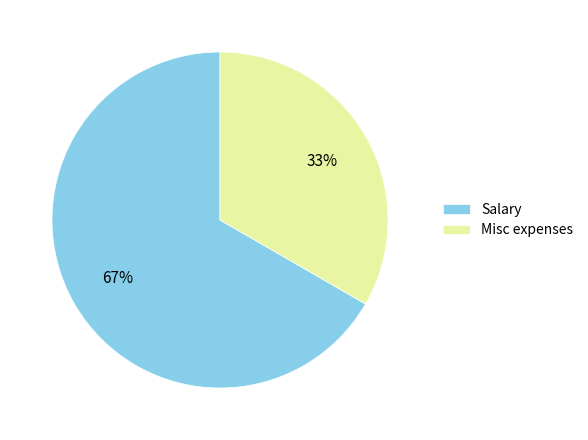

What is the smallest slice in the pie chart?

Misc expenses